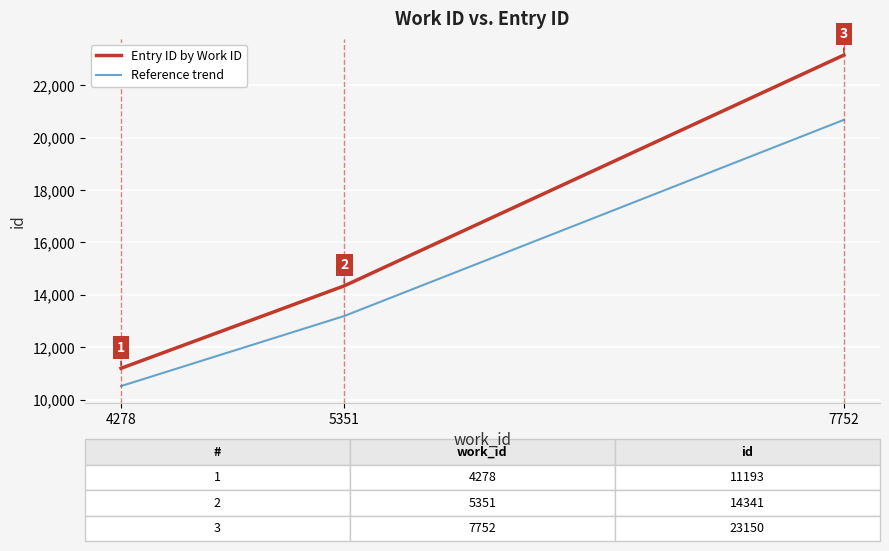

Rank the series by their average value, from highest to lowest.

Entry ID by Work ID, Reference trend